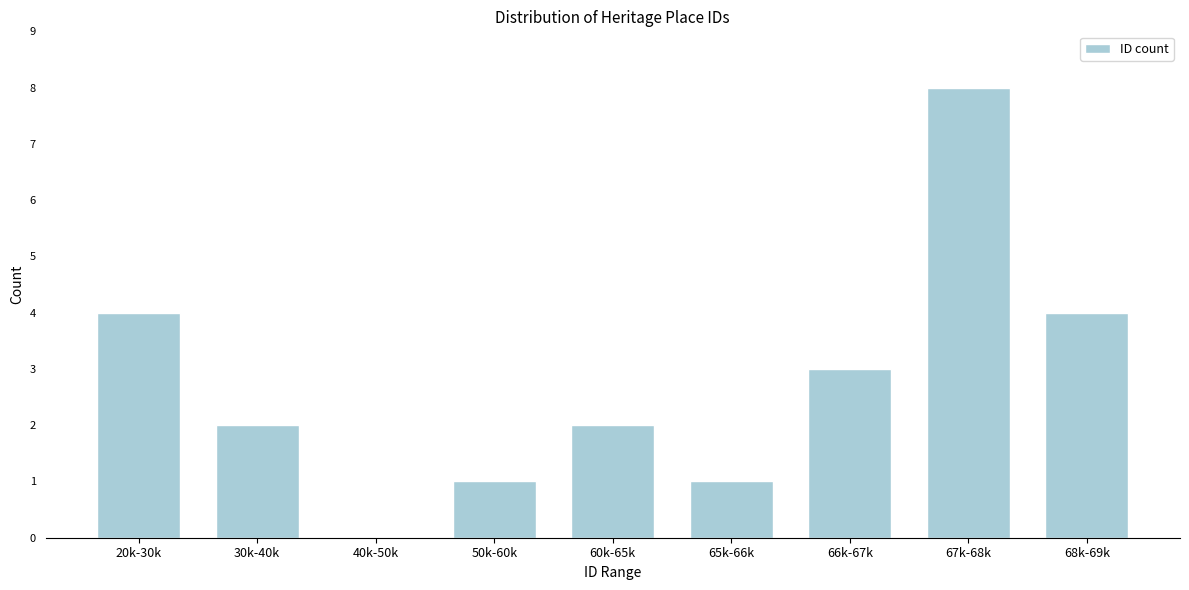

Reading right to left, list all the values displayed in this chart.

68k-69k=4	67k-68k=8	66k-67k=3	65k-66k=1	60k-65k=2	50k-60k=1	40k-50k=0	30k-40k=2	20k-30k=4